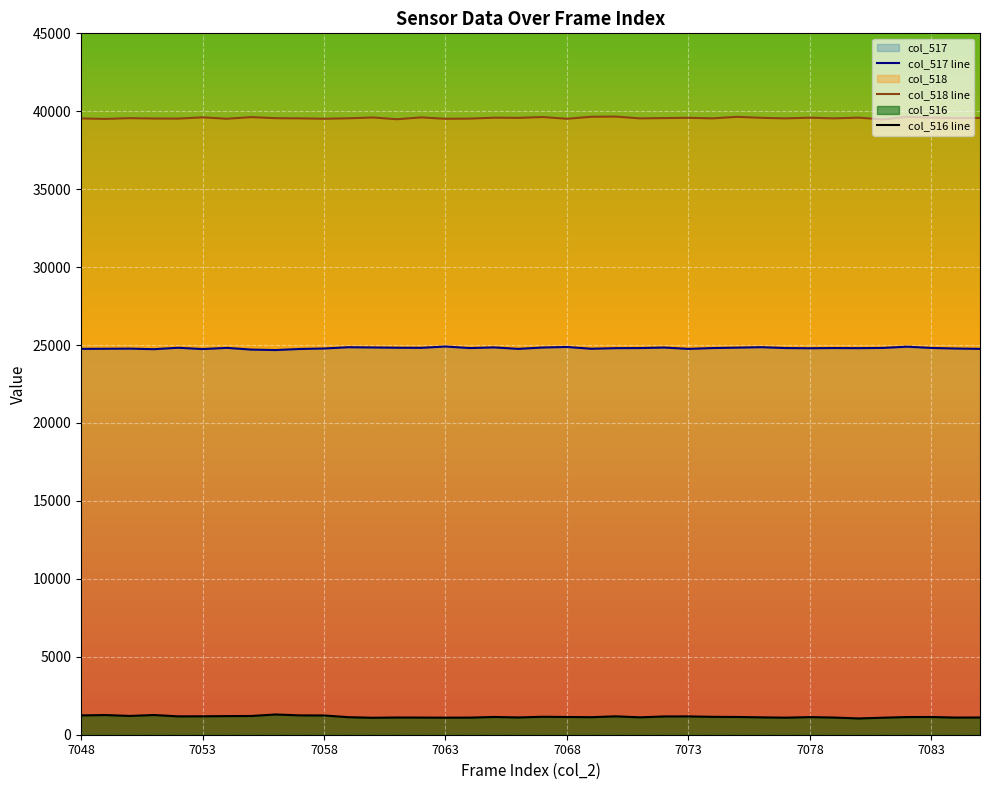

The col_517 line series shows 5288 at 7078. True or false?

False